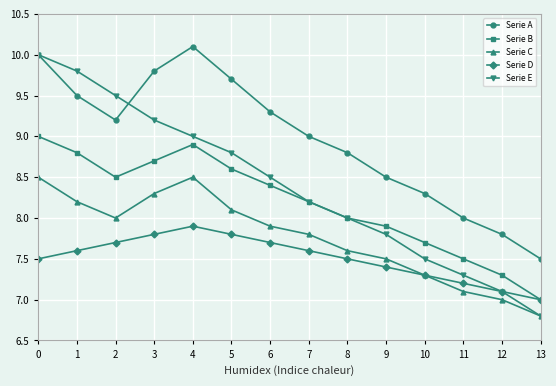

True or false: Serie D has more than 1 points higher than both neighbors.

False